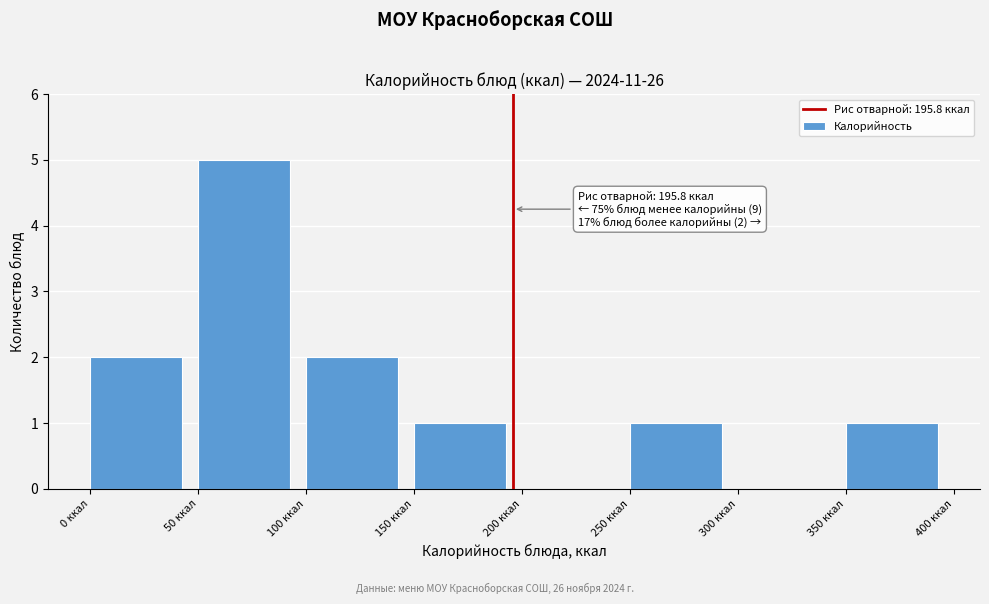

Over which range of the x-axis is the bar tallest?

50 to 100